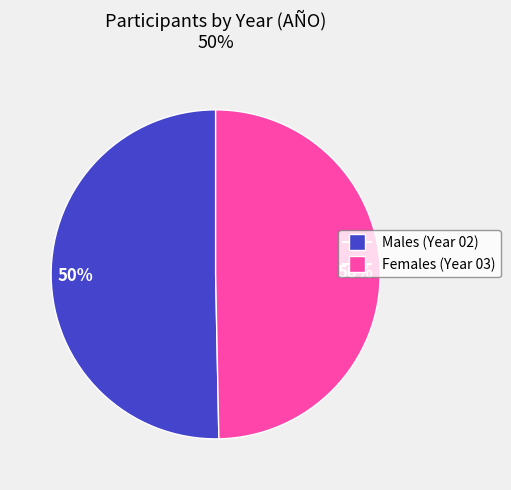

To the nearest percent, what is the average slice percentage?

50%